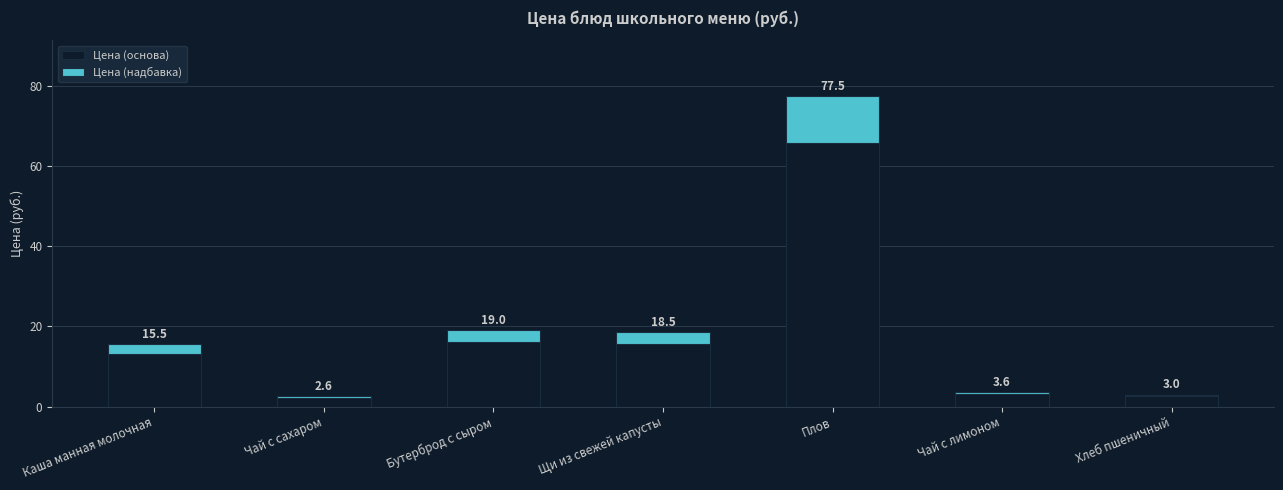

What is the average value of the Цена (основа) series?

17.0